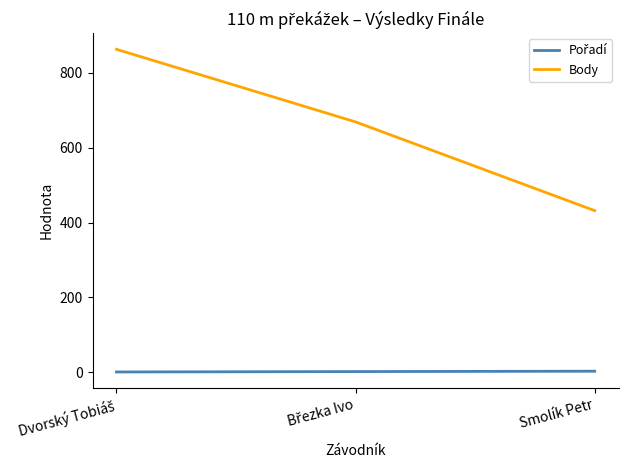

Which series has the largest total across all categories?

Body